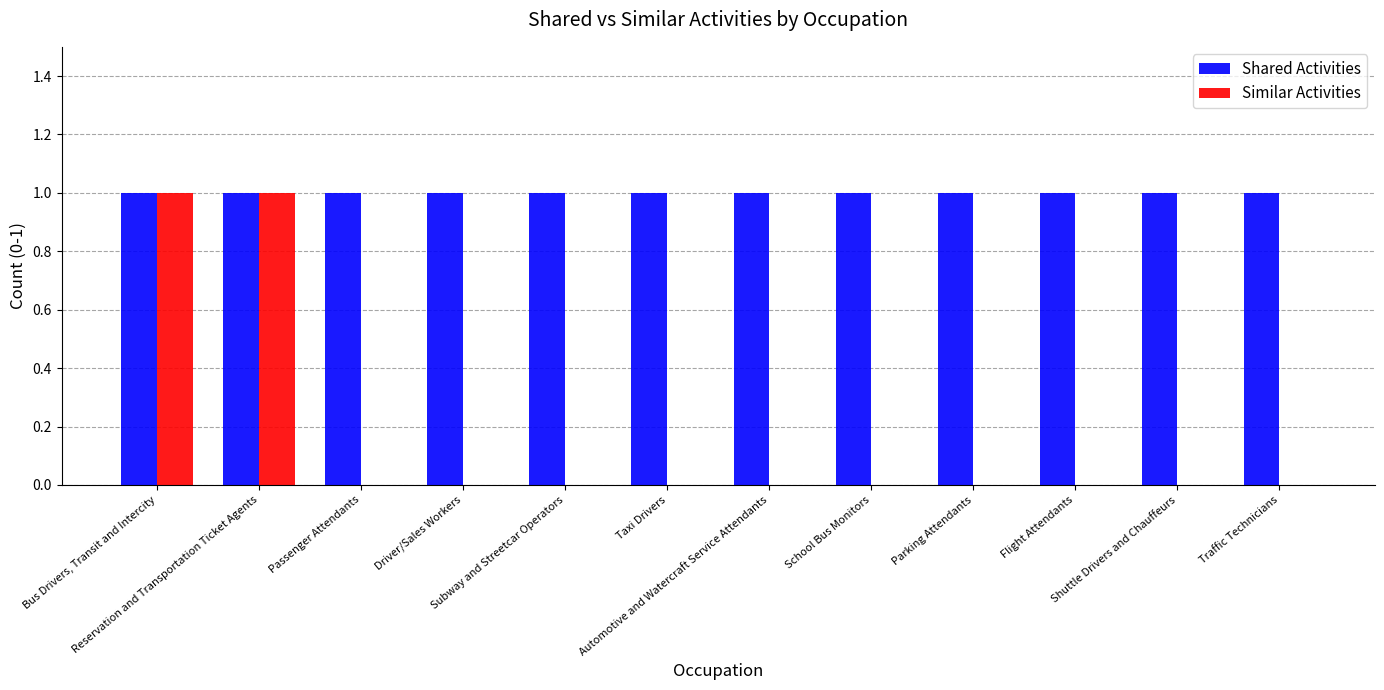

What is the total value across all series at Taxi Drivers?

1